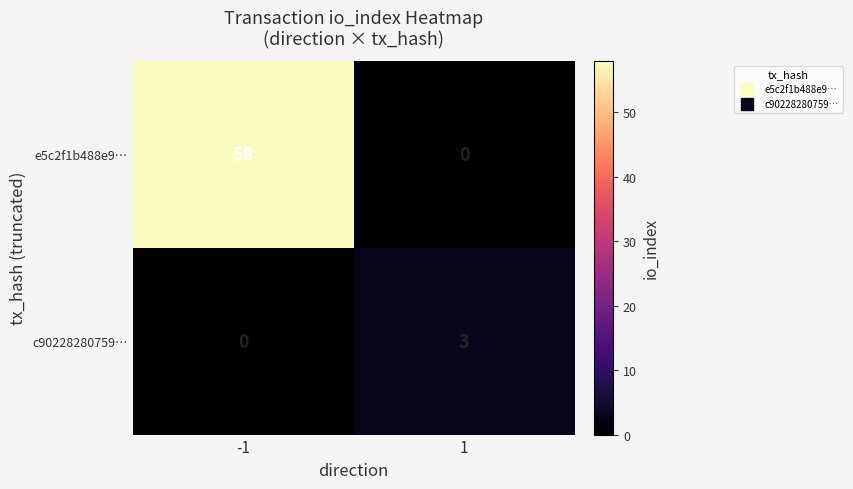

At how many categories does at least one series exceed 10?

1